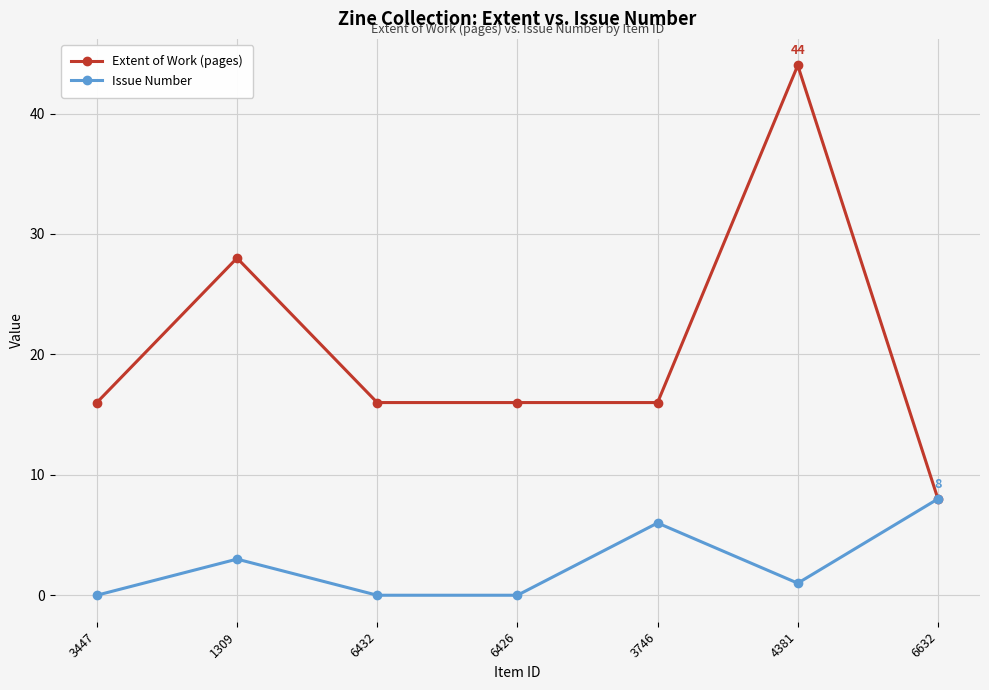

What is the maximum value for Extent of Work (pages)?

44